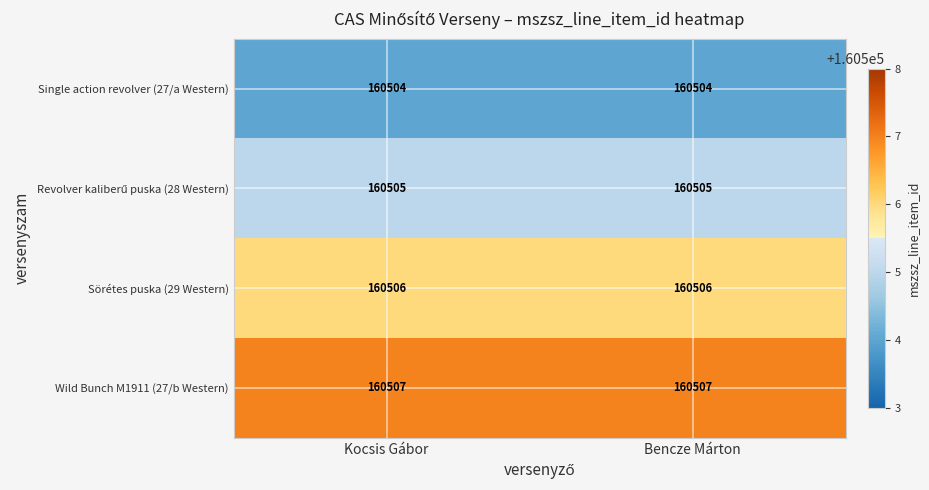

What is the minimum value shown in the chart?

160504